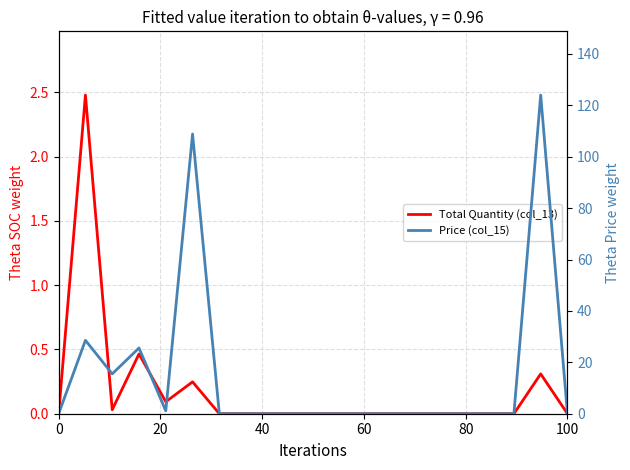

True or false: Total Quantity (col_13) and Price (col_15) cross at least once.

False